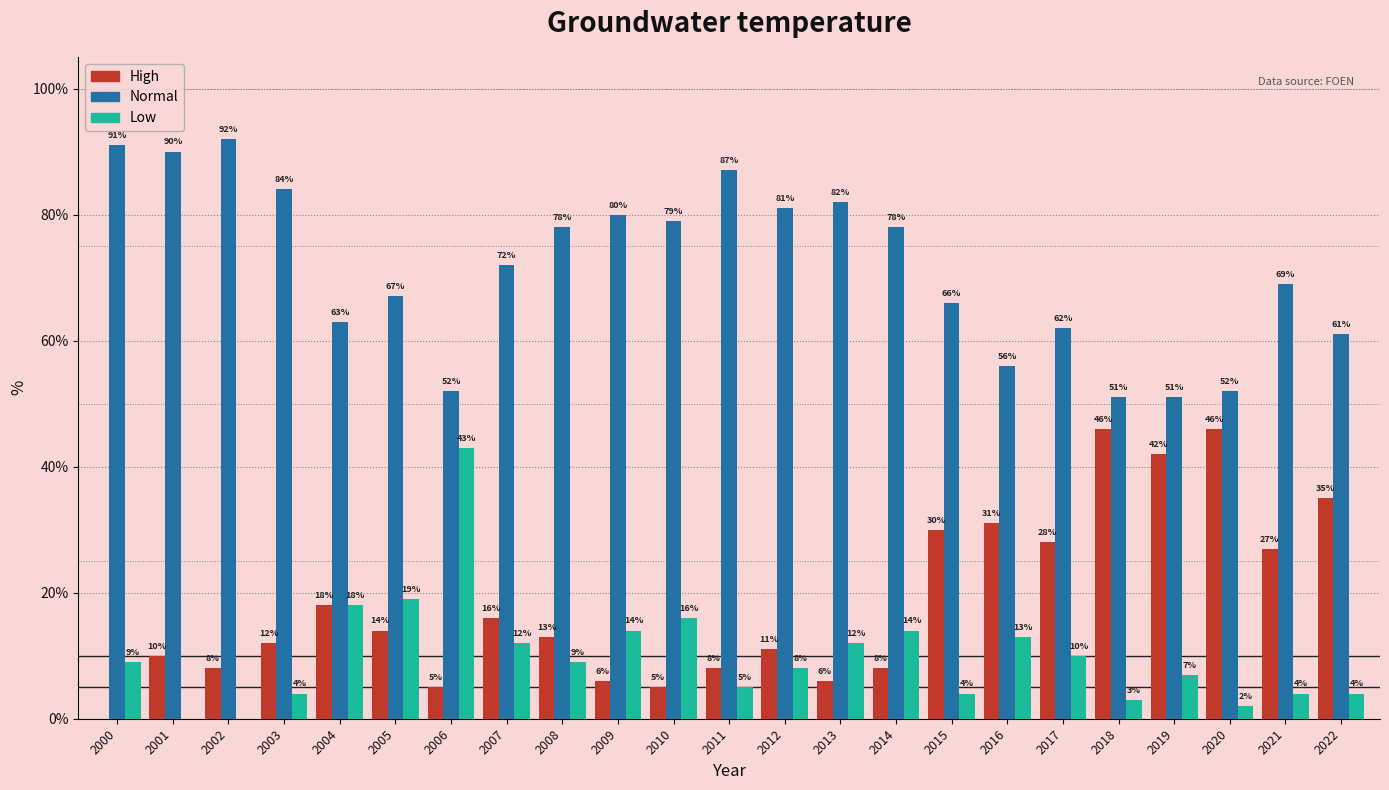

Reading left to right, extract all data points from this chart.

High: 2000=0	2001=10	2002=8	2003=12	2004=18	2005=14	2006=5	2007=16	2008=13	2009=6	2010=5	2011=8	2012=11	2013=6	2014=8	2015=30	2016=31	2017=28	2018=46	2019=42	2020=46	2021=27	2022=35
Normal: 2000=91	2001=90	2002=92	2003=84	2004=63	2005=67	2006=52	2007=72	2008=78	2009=80	2010=79	2011=87	2012=81	2013=82	2014=78	2015=66	2016=56	2017=62	2018=51	2019=51	2020=52	2021=69	2022=61
Low: 2000=9	2001=0	2002=0	2003=4	2004=18	2005=19	2006=43	2007=12	2008=9	2009=14	2010=16	2011=5	2012=8	2013=12	2014=14	2015=4	2016=13	2017=10	2018=3	2019=7	2020=2	2021=4	2022=4